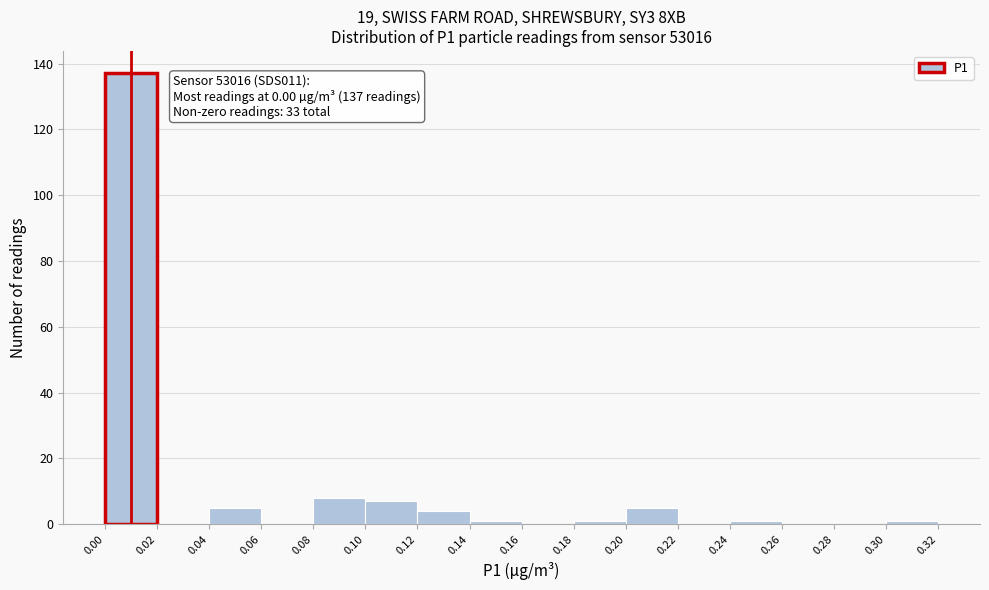

Which range on the x-axis has the tallest bar?

0.00 to 0.02